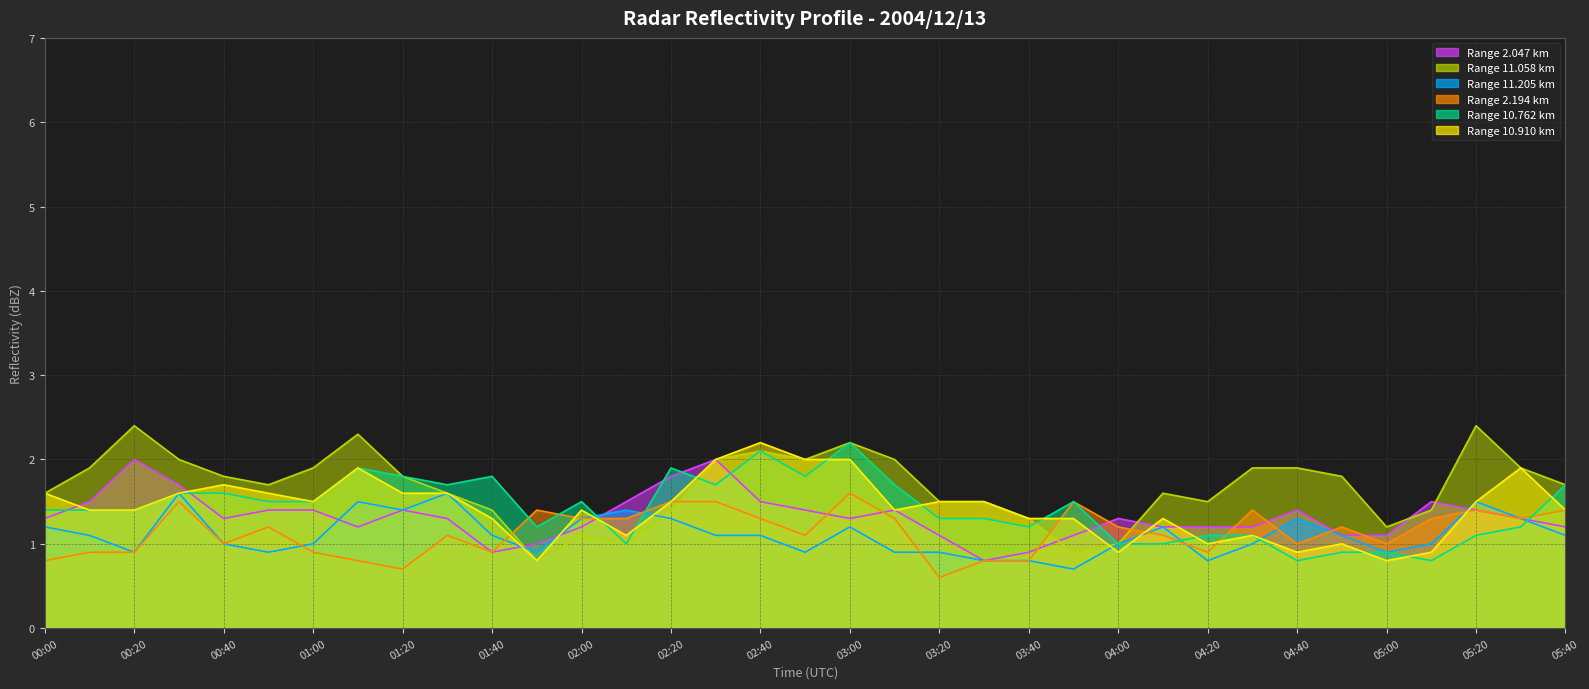

At how many categories does at least one series exceed 1?

35